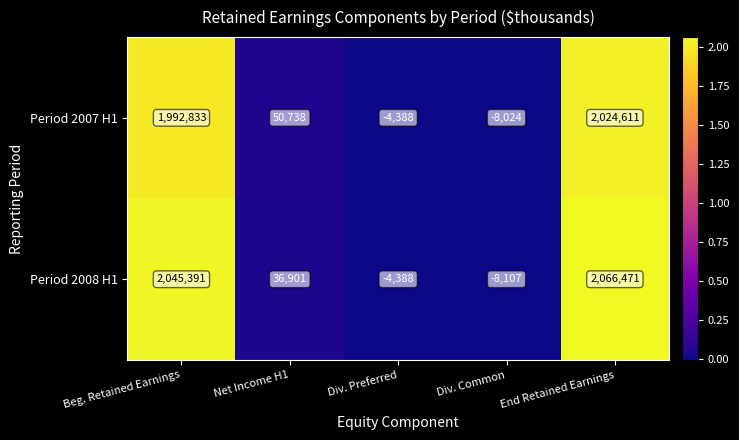

Which series has the widest spread of values?

Period 2008 H1